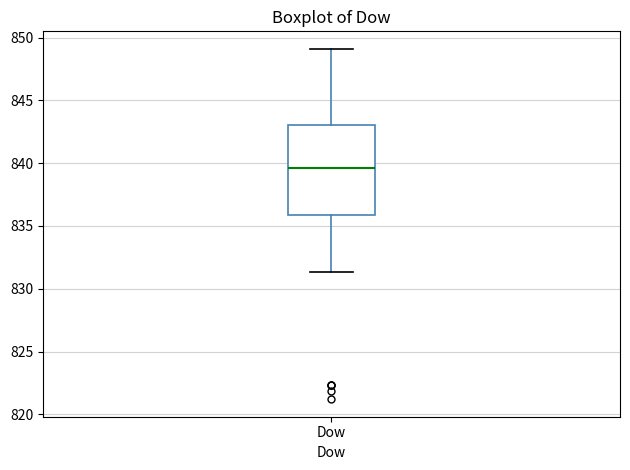

Where does the lower whisker of the box for Dow end on the y-axis? The values are not printed on the chart, so give them approximately, as read against the axis.

831.5